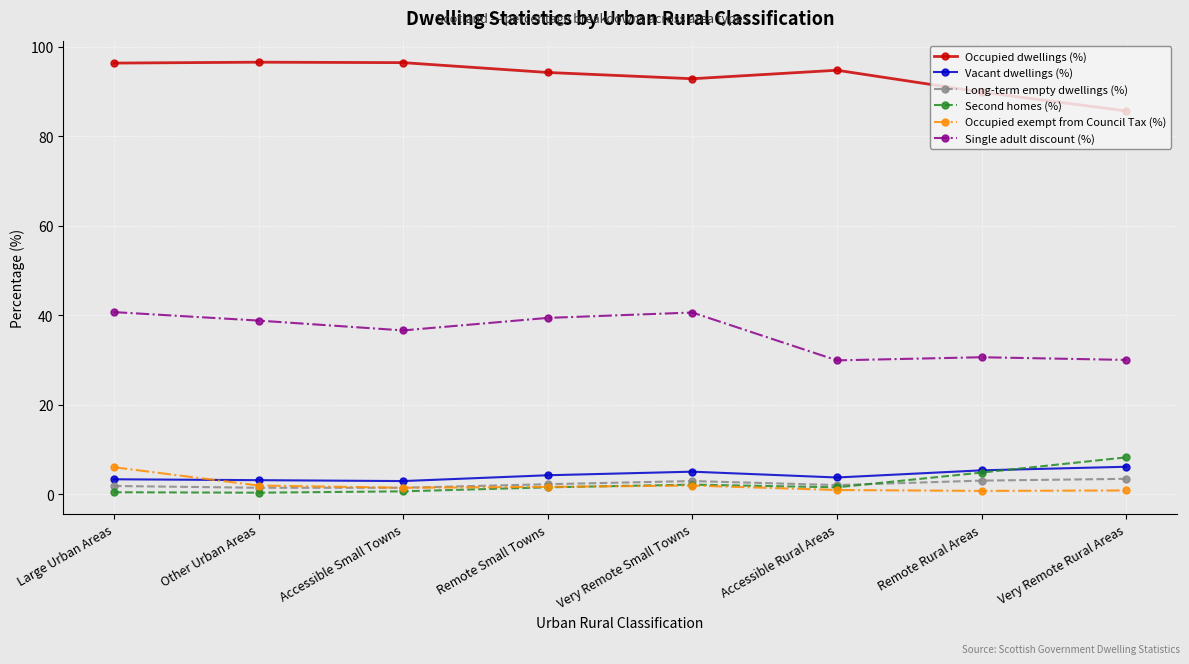

True or false: Occupied dwellings (%) and Second homes (%) intersect in this chart.

False